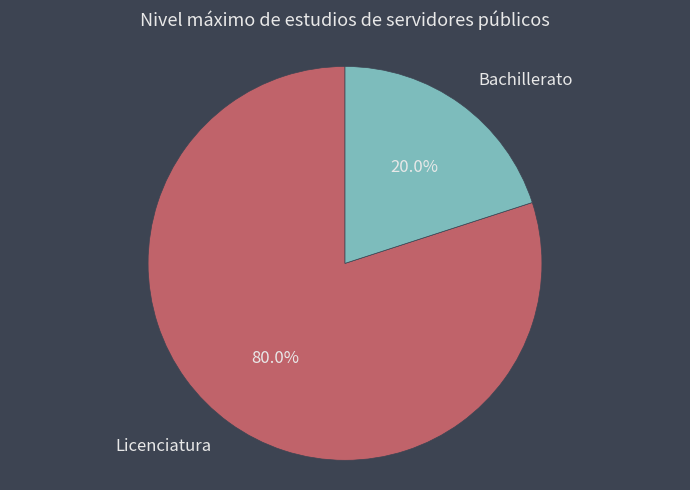

True or false: Bachillerato accounts for 27% of the total.

False